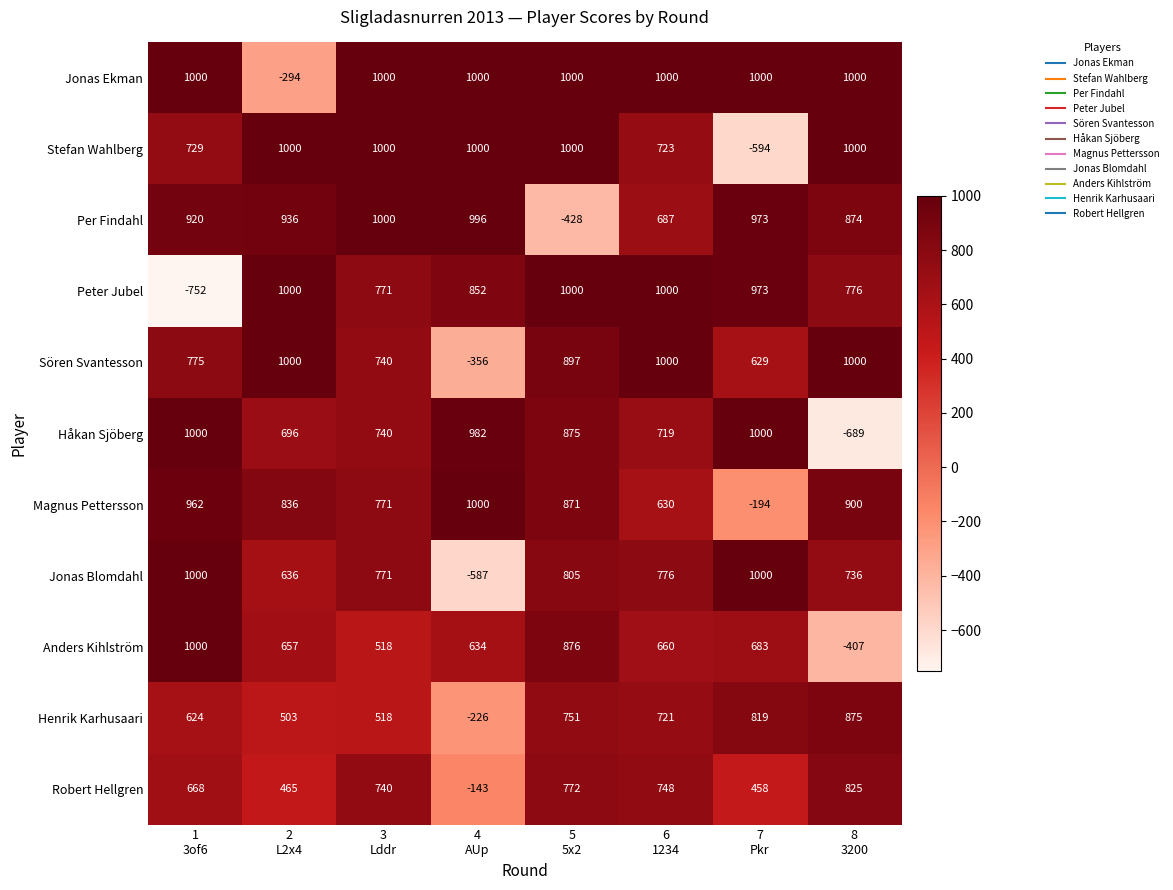

How many positive values does the Håkan Sjöberg series have?

7